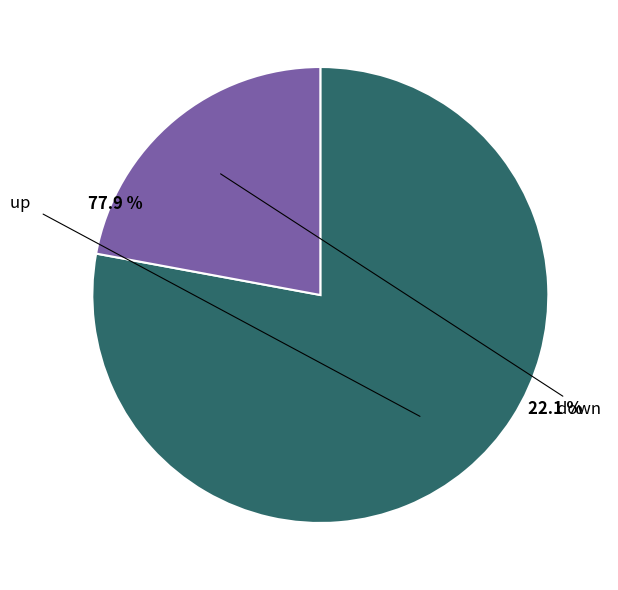

What is the change in value from up to down?

-48